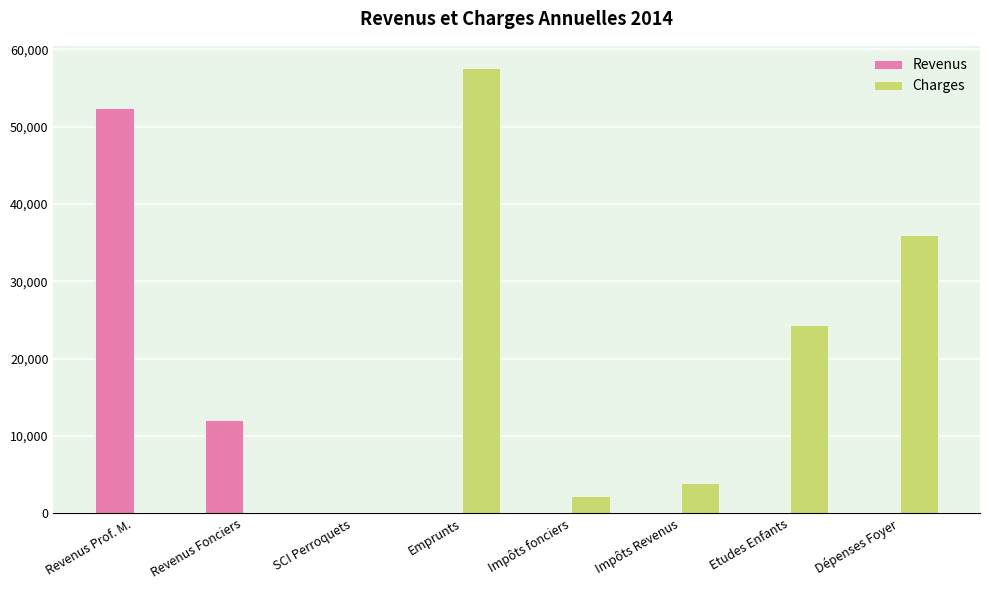

Reading left to right, what are all the values shown in this chart?

Revenus: 52449	12000	0	0	0	0	0	0
Charges: 0	0	0	57576	2178	3935	24280	36000